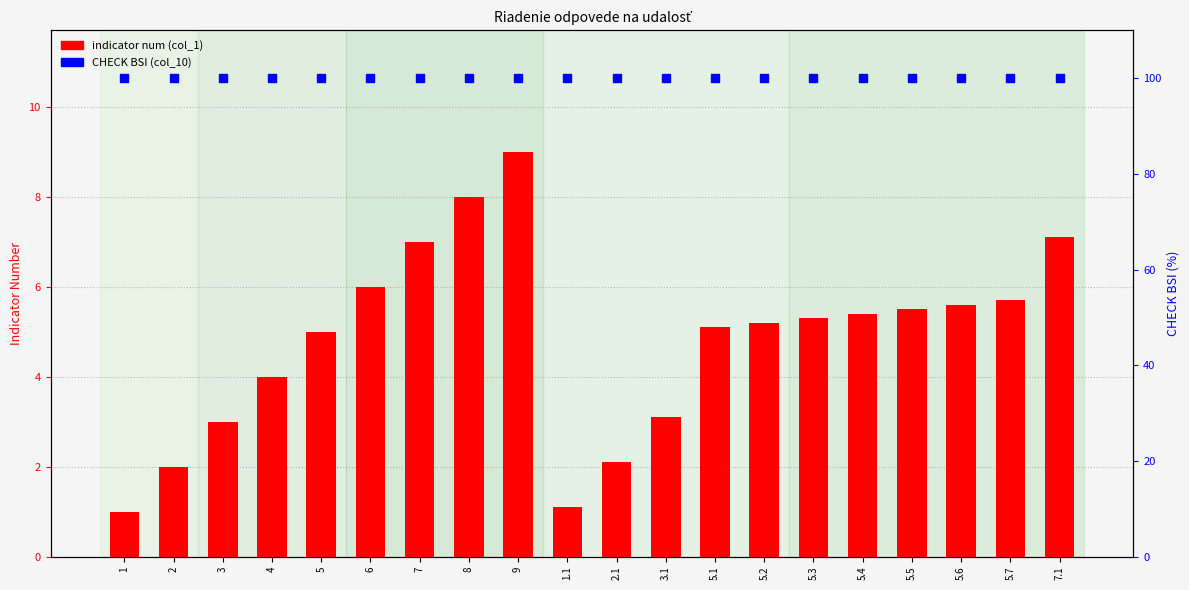

Is the value of indicator num (col_1) at 8 greater than the value of CHECK BSI (col_10) at 1?

No